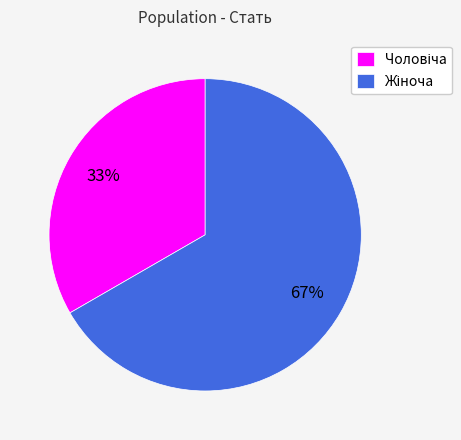

Is there any slice that represents more than half of the pie?

Yes